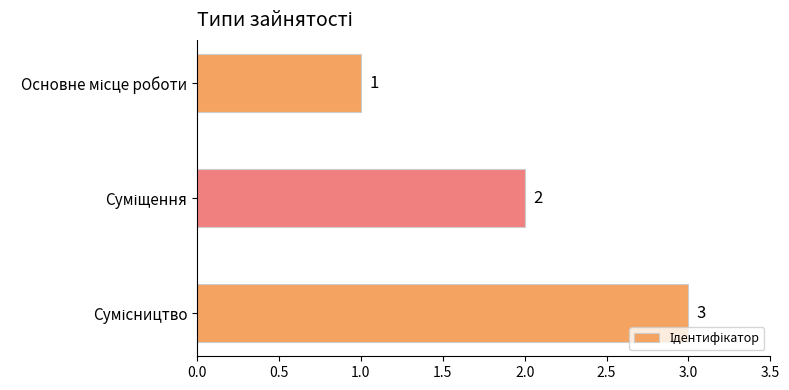

What is the value of the 3rd bar from the top?

3